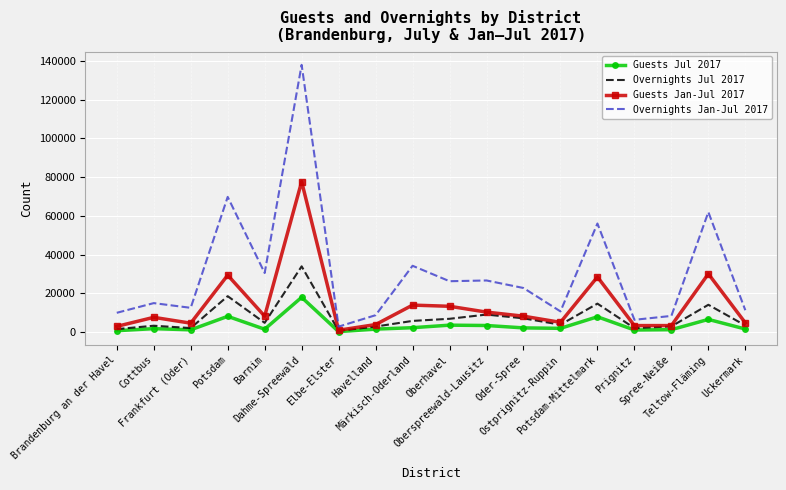

Rank the series at Oberhavel from highest to lowest value.

Overnights Jan-Jul 2017, Guests Jan-Jul 2017, Overnights Jul 2017, Guests Jul 2017